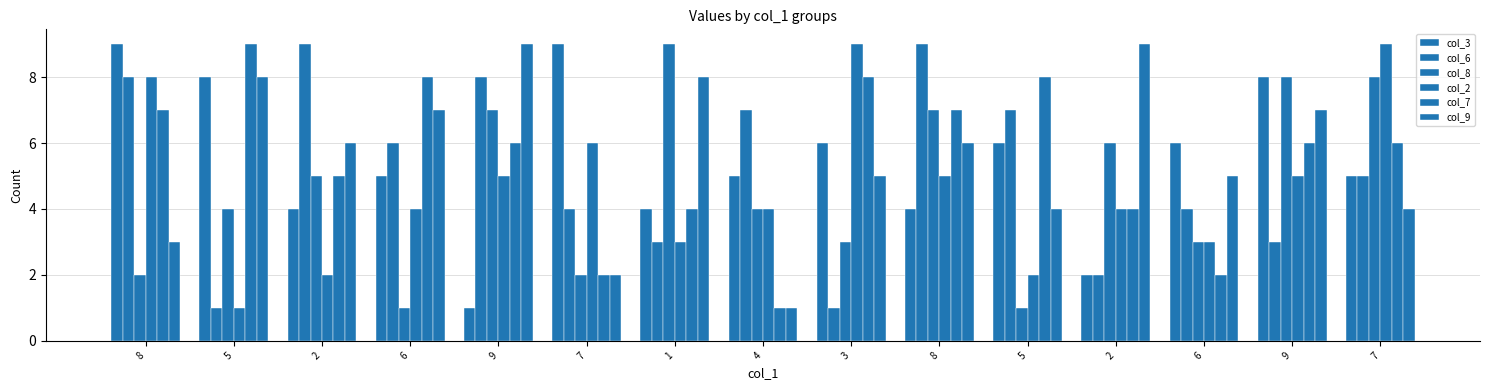

Does the chart contain stacked bars?

No